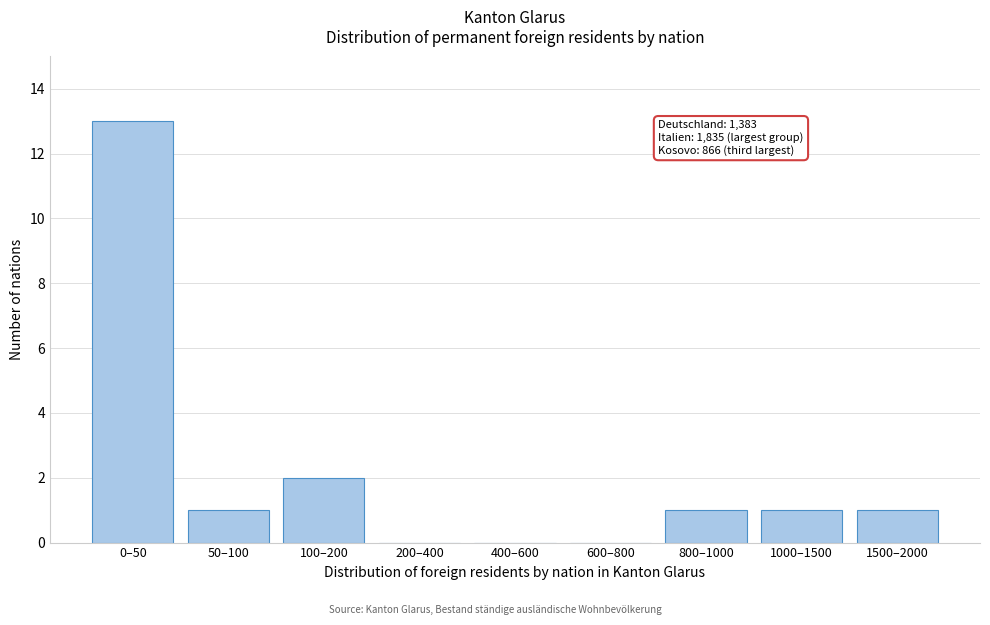

Reading left to right, what are all the values shown in this chart?

0–50=13	50–100=1	100–200=2	200–400=0	400–600=0	600–800=0	800–1000=1	1000–1500=1	1500–2000=1